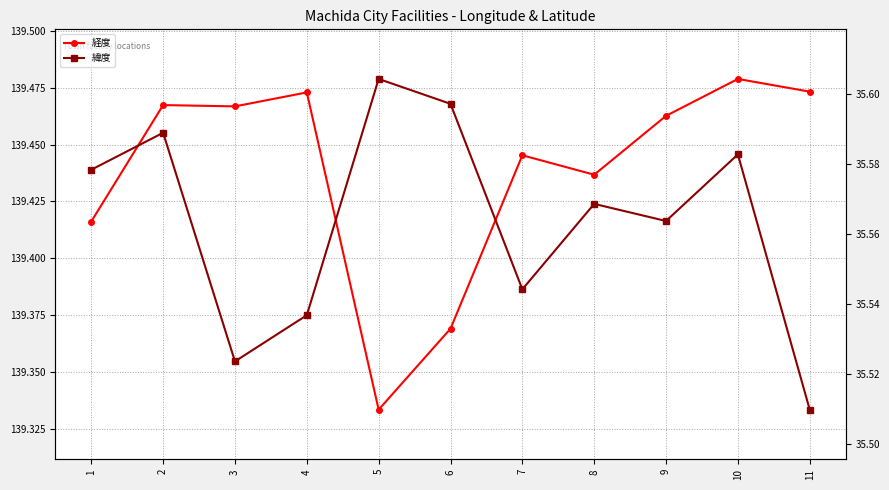

Reading left to right, what are all the values shown in this chart?

経度: 1=139.4	2=139.5	3=139.5	4=139.5	5=139.3	6=139.4	7=139.4	8=139.4	9=139.5	10=139.5	11=139.5
緯度: 1=35.6	2=35.6	3=35.5	4=35.5	5=35.6	6=35.6	7=35.5	8=35.6	9=35.6	10=35.6	11=35.5